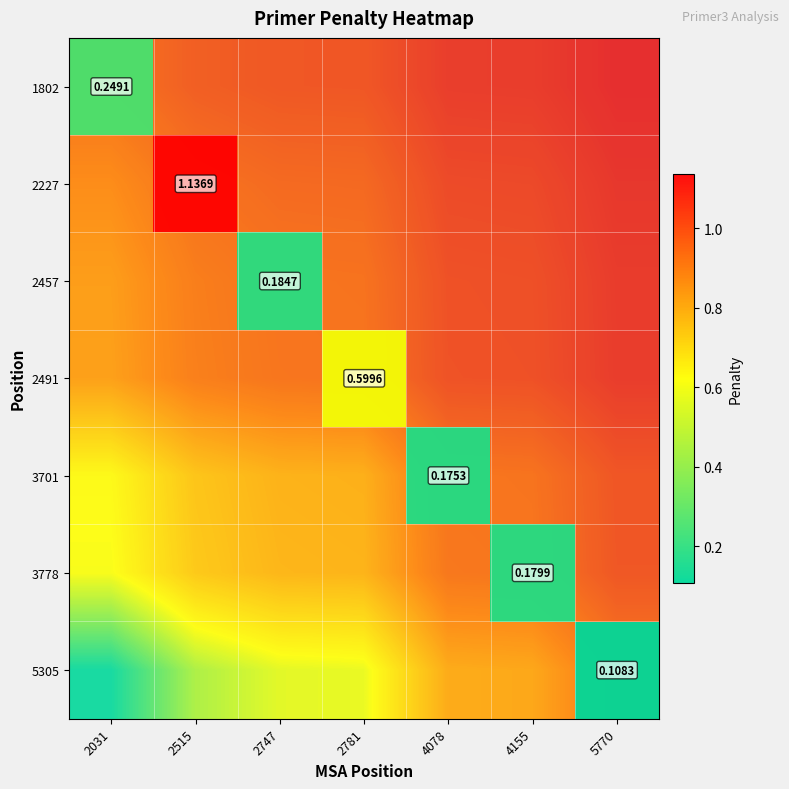

At which label does 2457 reach its minimum?

2031